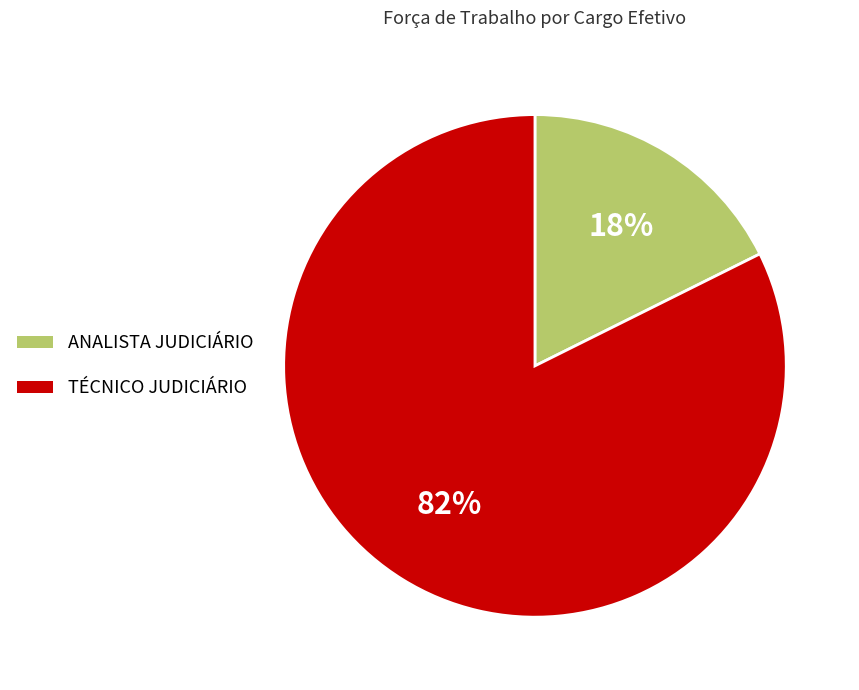

To the nearest percent, what is the average slice percentage?

50%